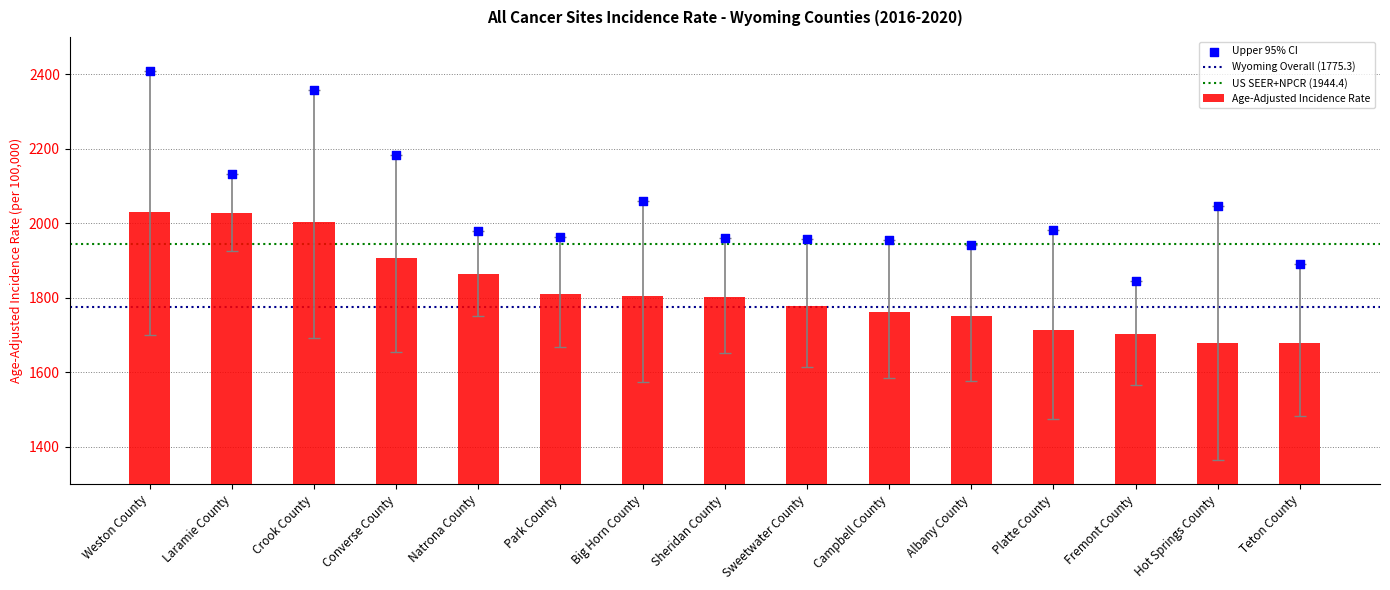

At which category is the sum across all series the highest?

Weston County